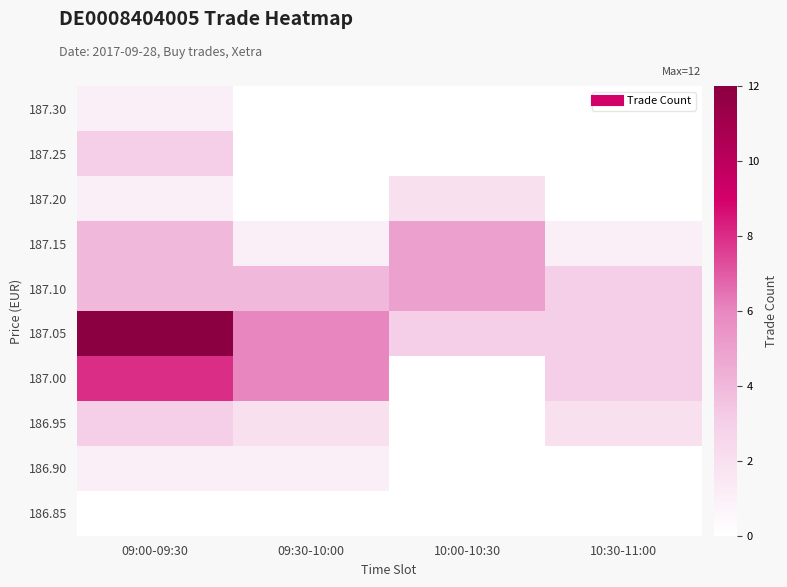

Reading left to right, what are all the values shown in this chart?

186.85: 09:00-09:30=0	09:30-10:00=0	10:00-10:30=0	10:30-11:00=0
186.90: 09:00-09:30=1	09:30-10:00=1	10:00-10:30=0	10:30-11:00=0
186.95: 09:00-09:30=3	09:30-10:00=2	10:00-10:30=0	10:30-11:00=2
187.00: 09:00-09:30=8	09:30-10:00=6	10:00-10:30=0	10:30-11:00=3
187.05: 09:00-09:30=12	09:30-10:00=6	10:00-10:30=3	10:30-11:00=3
187.10: 09:00-09:30=4	09:30-10:00=4	10:00-10:30=5	10:30-11:00=3
187.15: 09:00-09:30=4	09:30-10:00=1	10:00-10:30=5	10:30-11:00=1
187.20: 09:00-09:30=1	09:30-10:00=0	10:00-10:30=2	10:30-11:00=0
187.25: 09:00-09:30=3	09:30-10:00=0	10:00-10:30=0	10:30-11:00=0
187.30: 09:00-09:30=1	09:30-10:00=0	10:00-10:30=0	10:30-11:00=0